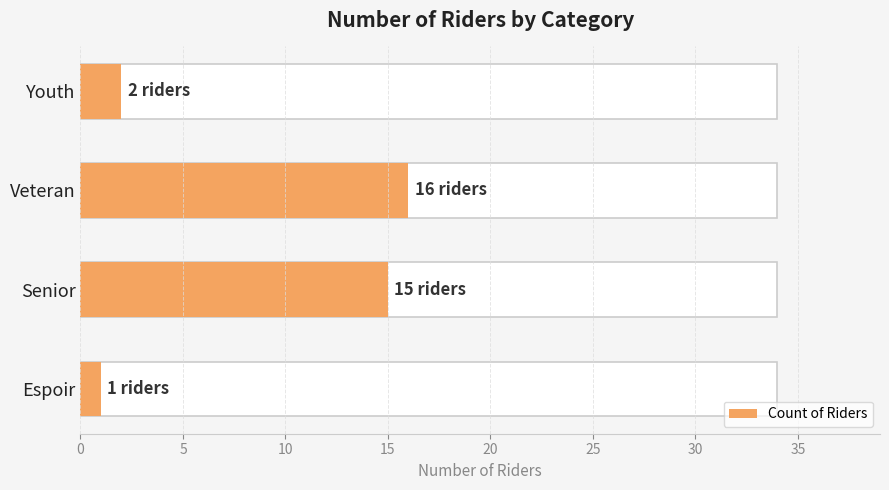

What is the difference between the maximum and second lowest values?

14